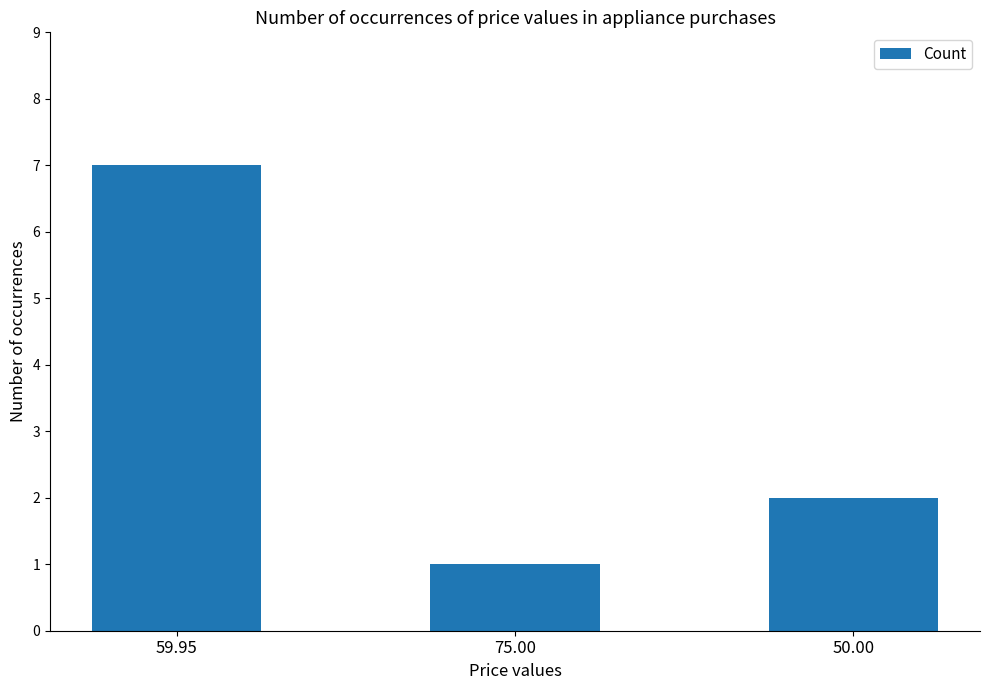

How many values are below 2?

1